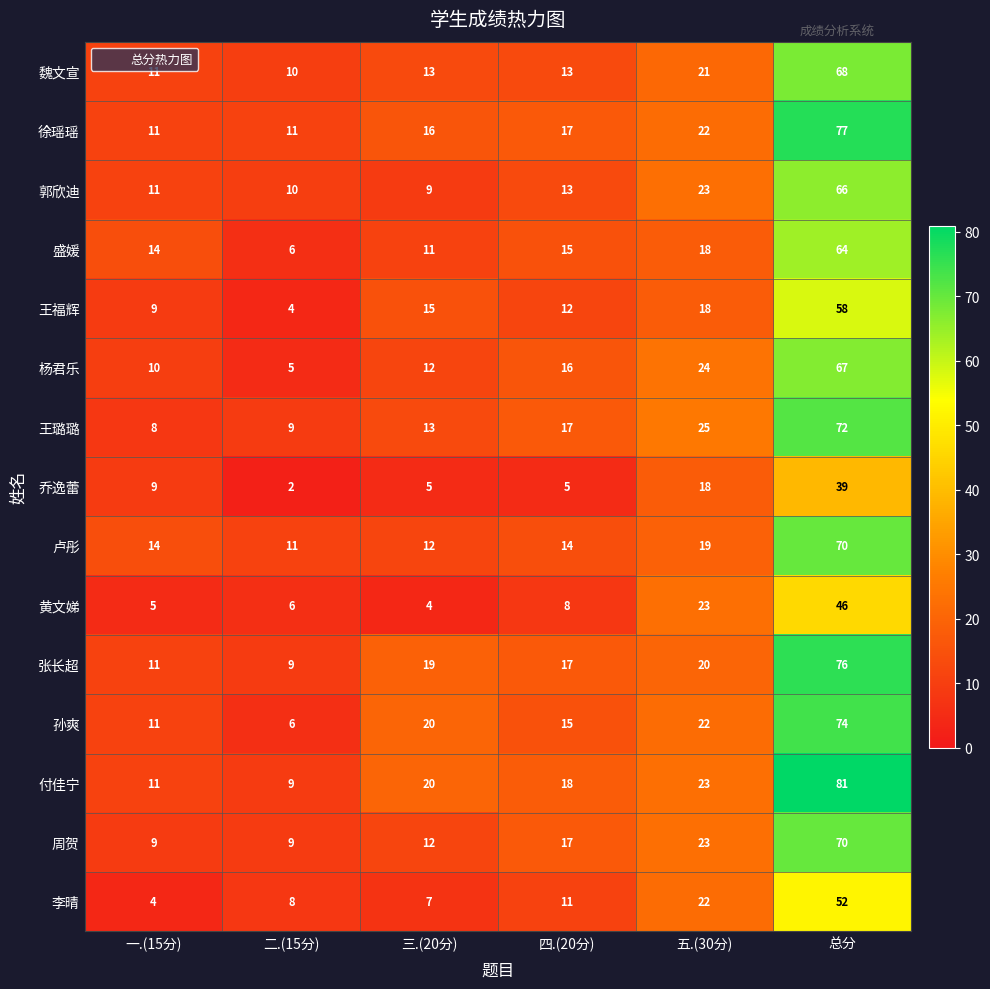

The value of 王璐璐 at 一.(15分) is 5. True or false?

False